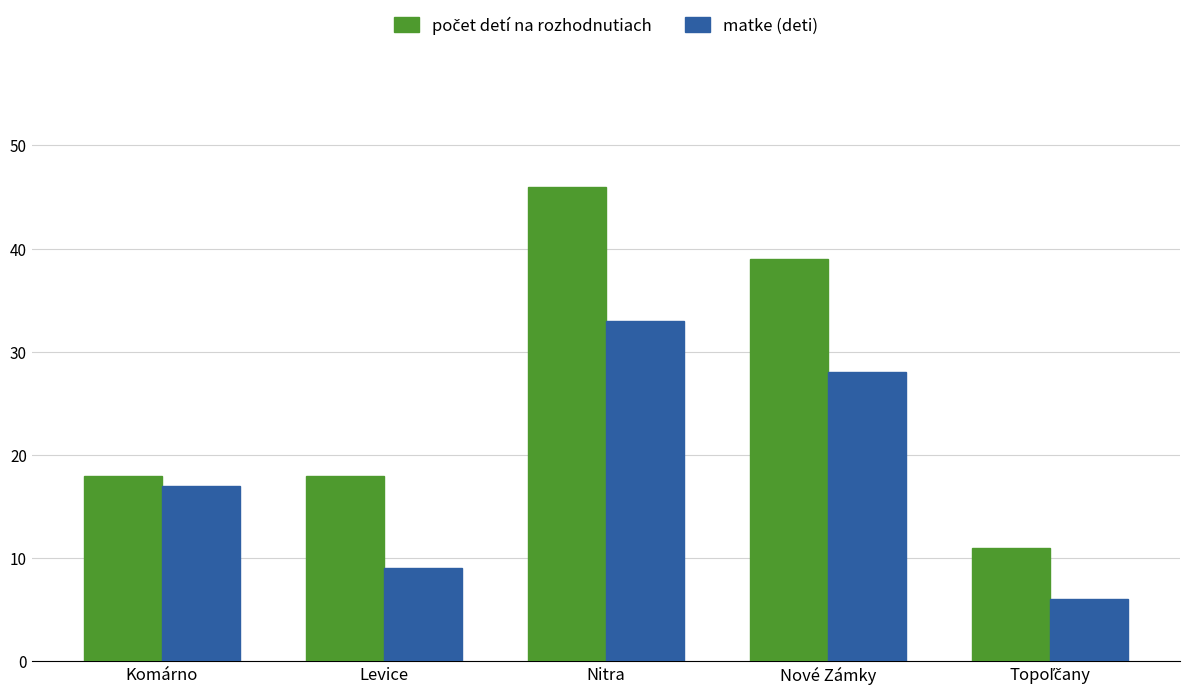

What is the difference between the second highest and second lowest values in the matke (deti) series?

19